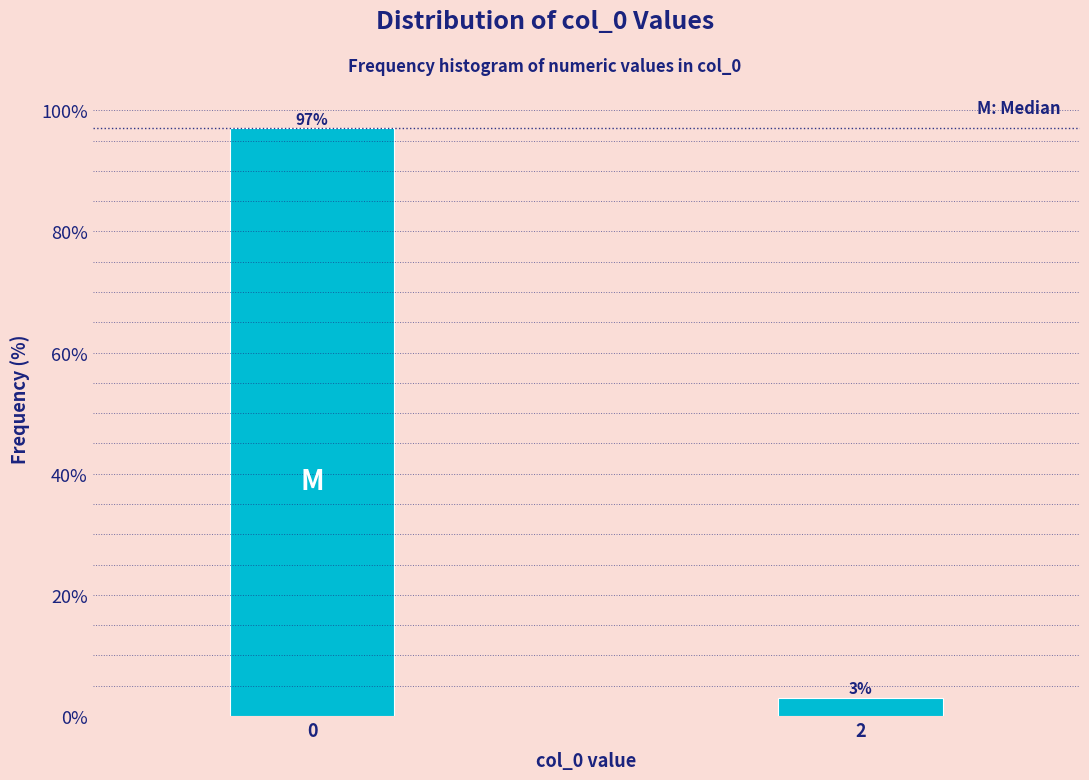

Reading left to right, what are all the values shown in this chart?

97	3